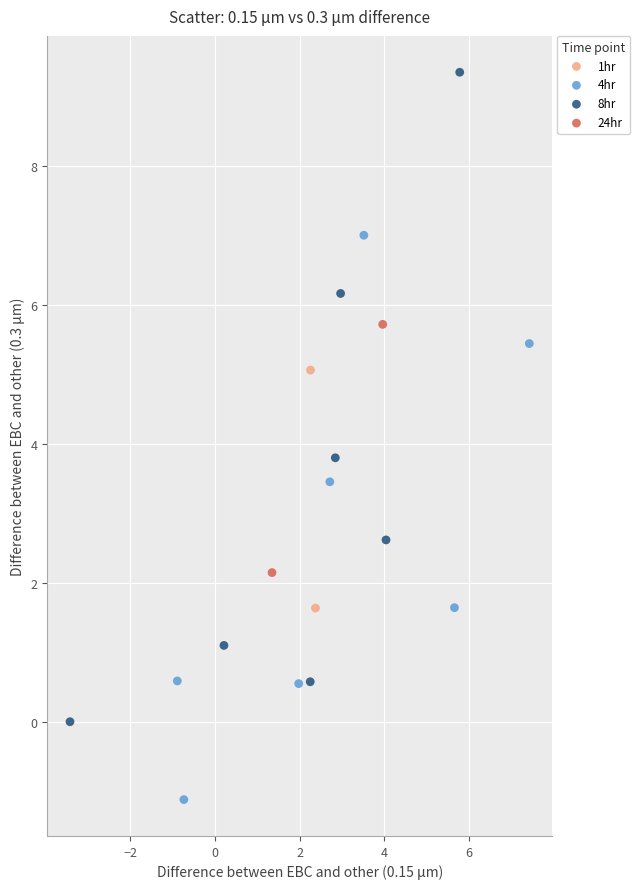

What are all the series names shown in the legend?

1hr, 4hr, 8hr, 24hr